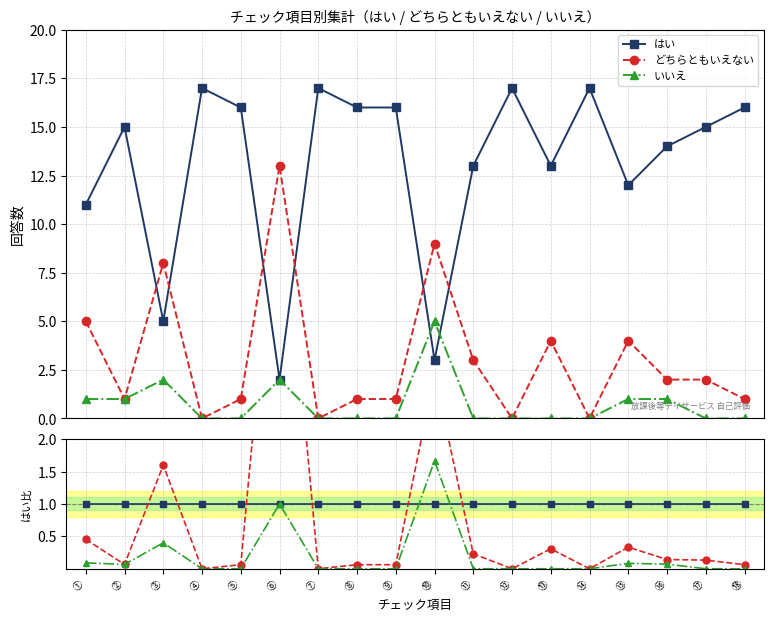

True or false: どちらともいえない and はい cross at least once.

True